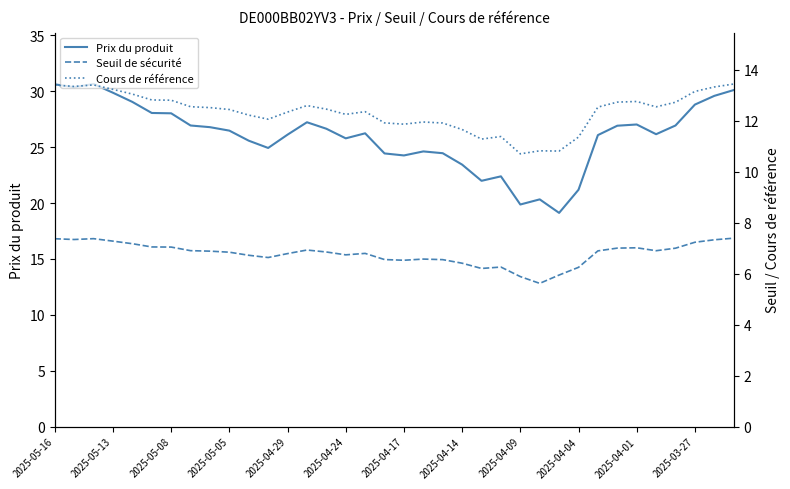

How many lines are shown in the chart?

3